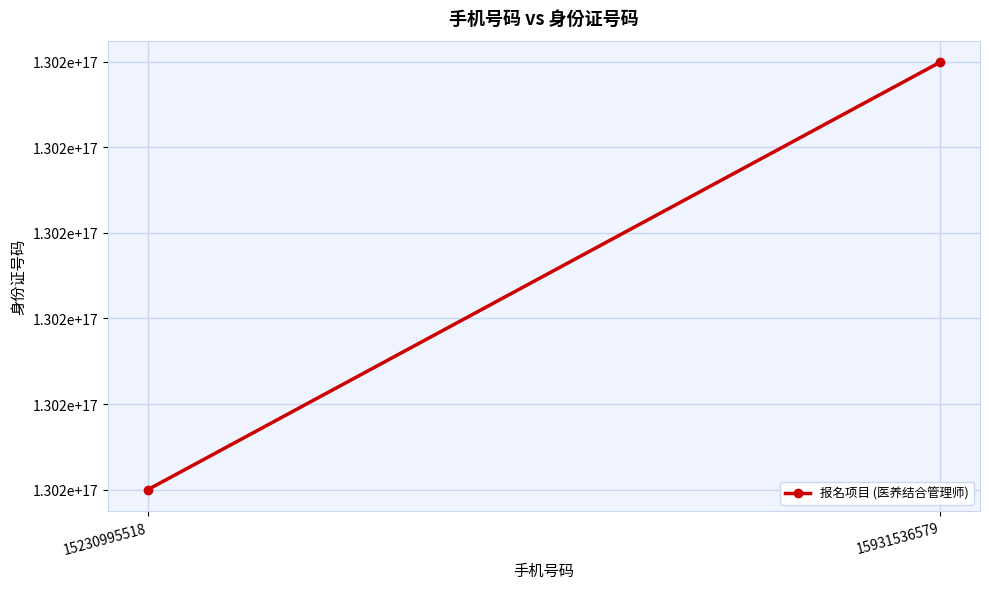

Rank the categories by value from highest to lowest.

15931536579, 15230995518